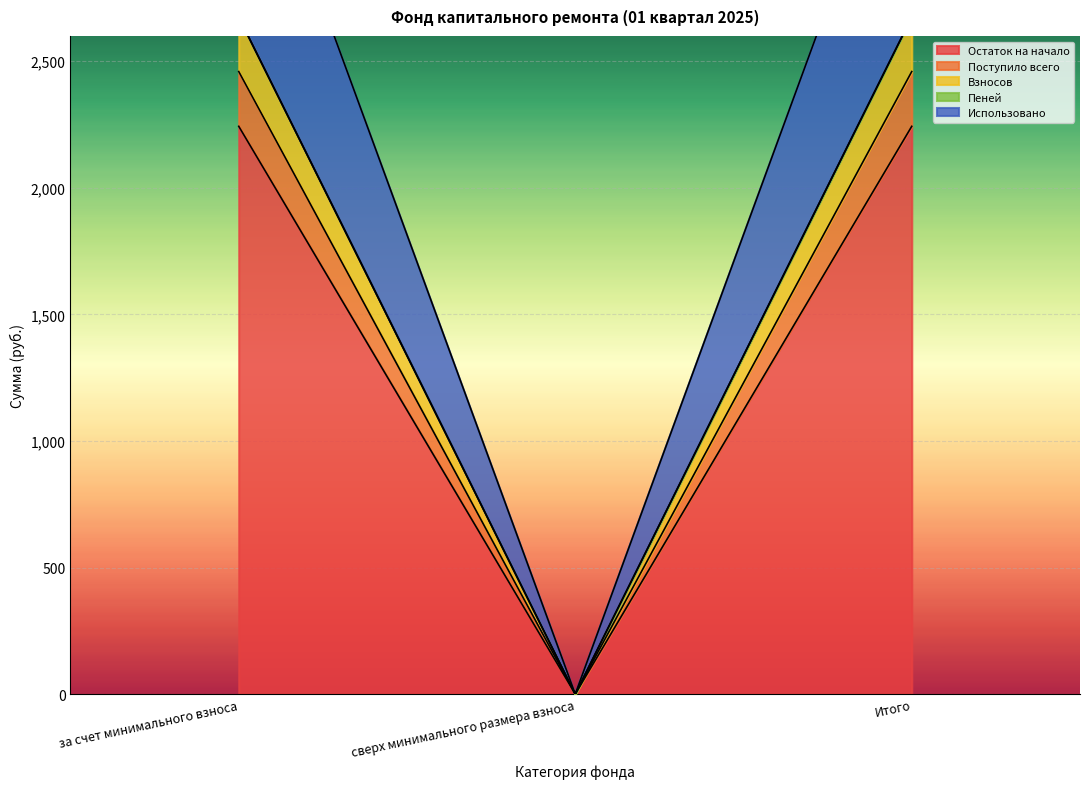

What are all the series names shown in the legend?

Остаток на начало, Поступило всего, Взносов, Пеней, Использовано